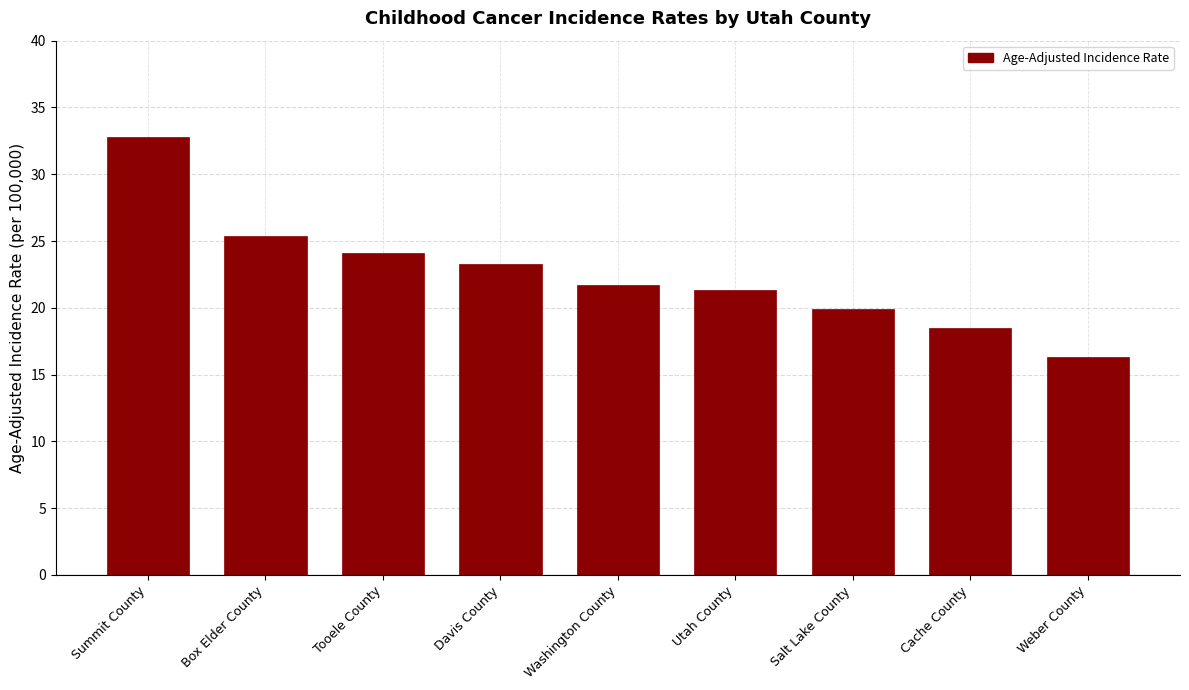

Reading right to left, list all the values displayed in this chart.

16.3	18.5	19.9	21.3	21.7	23.3	24.1	25.4	32.8